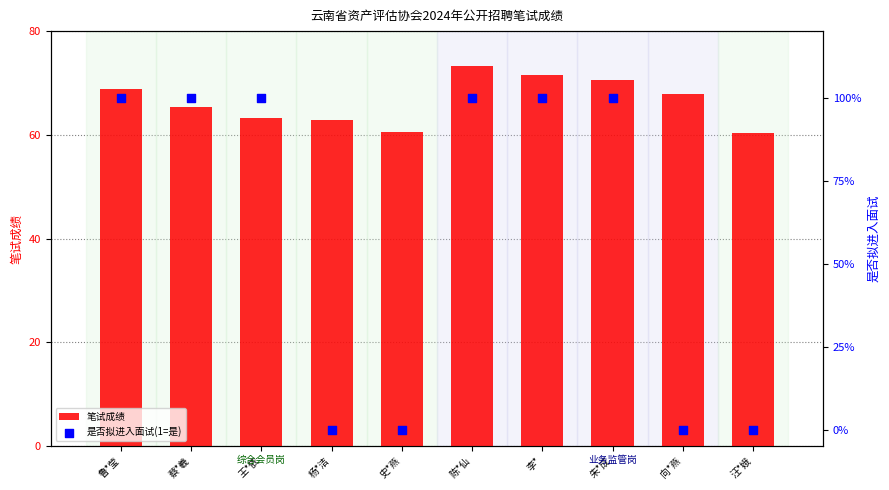

Is the value of 是否拟进入面试(1=是) at 朱*成 greater than the value of 笔试成绩 at 李*?

No